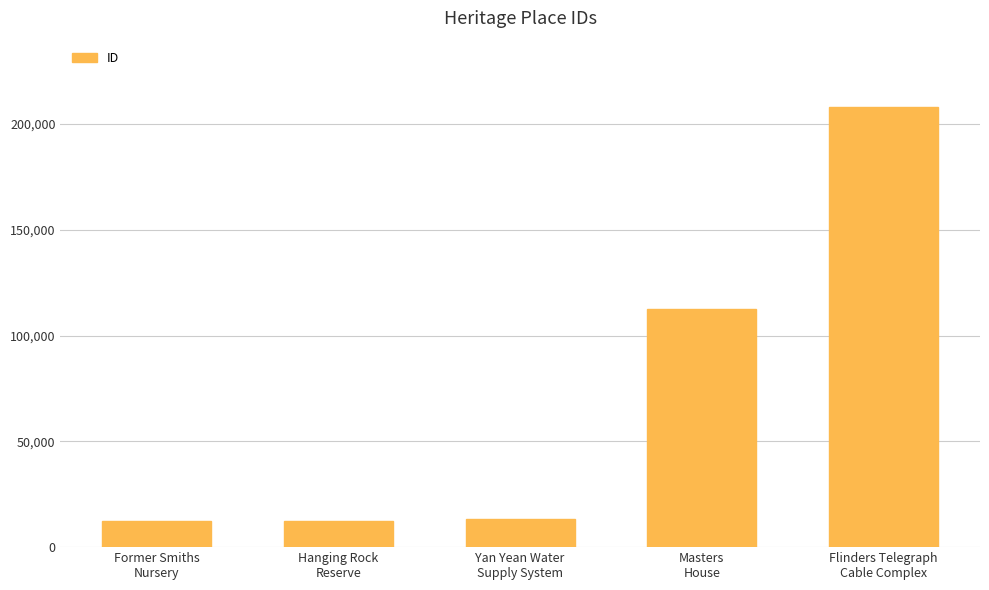

What is the sum of all values?

358981